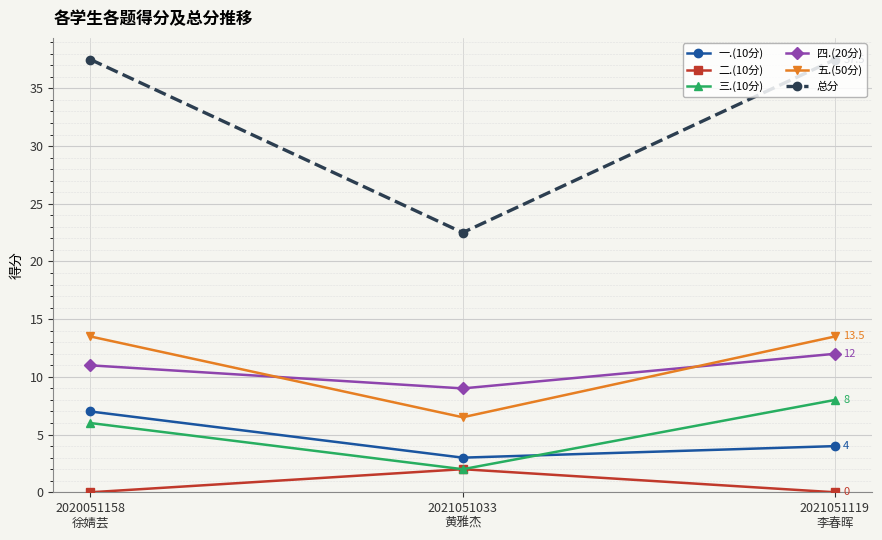

What are all the series names shown in the legend?

一.(10分), 二.(10分), 三.(10分), 四.(20分), 五.(50分), 总分